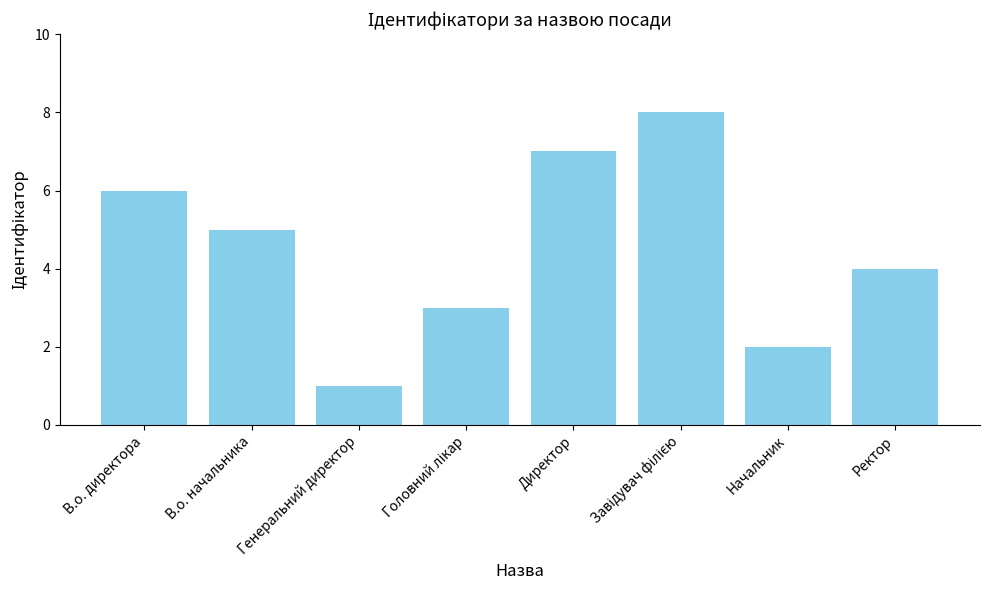

Reading left to right, transcribe all the data shown in this chart.

6	5	1	3	7	8	2	4